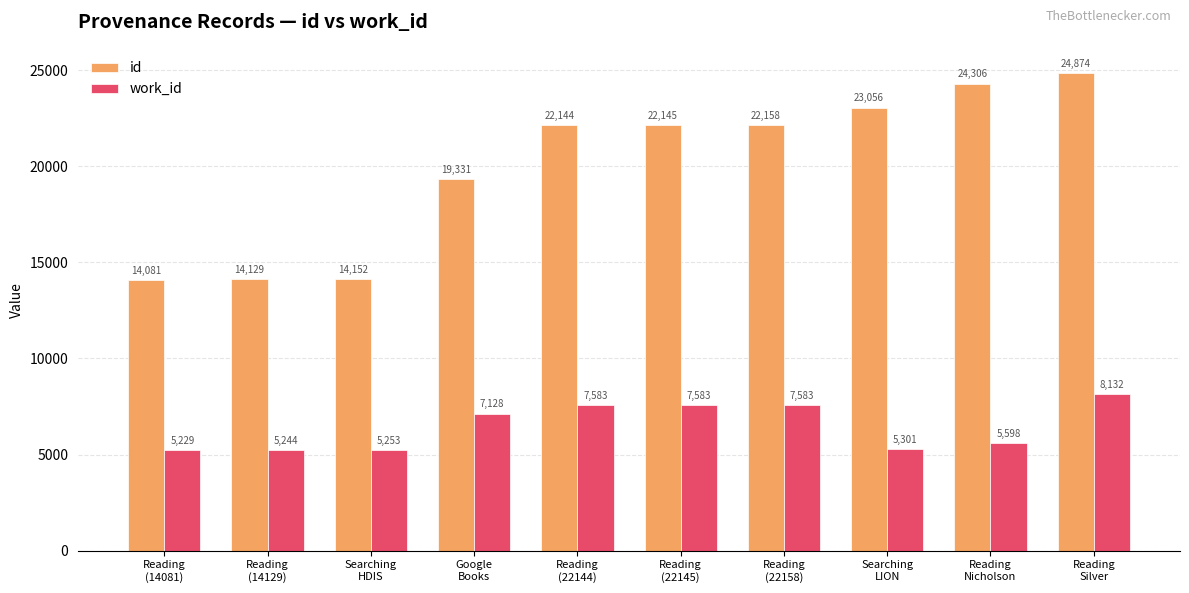

What is the difference between the id values at Reading
(14081) and Reading
(14129)?

48